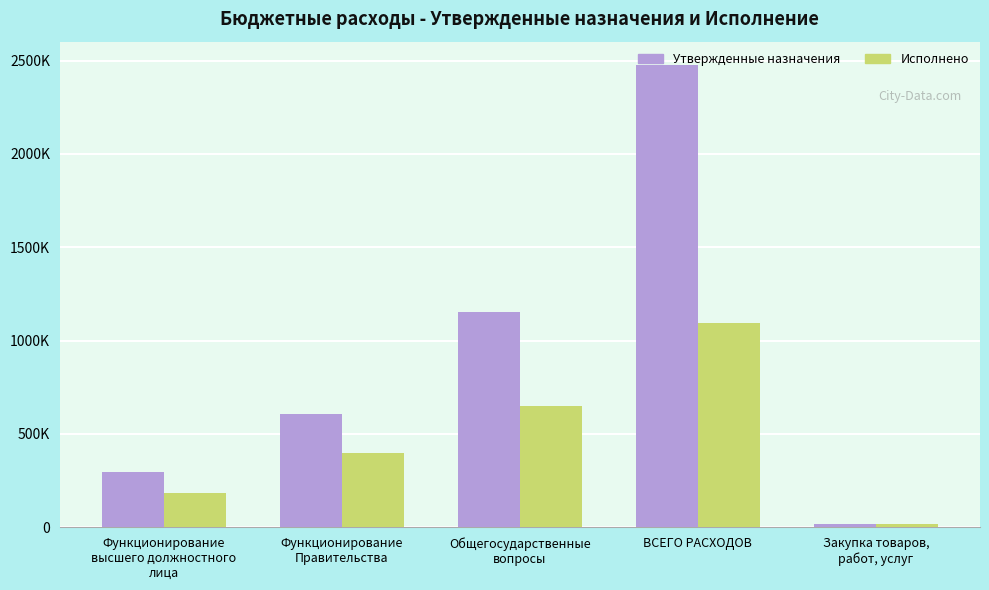

List the series in order of their overall mean, lowest first.

Исполнено, Утвержденные назначения